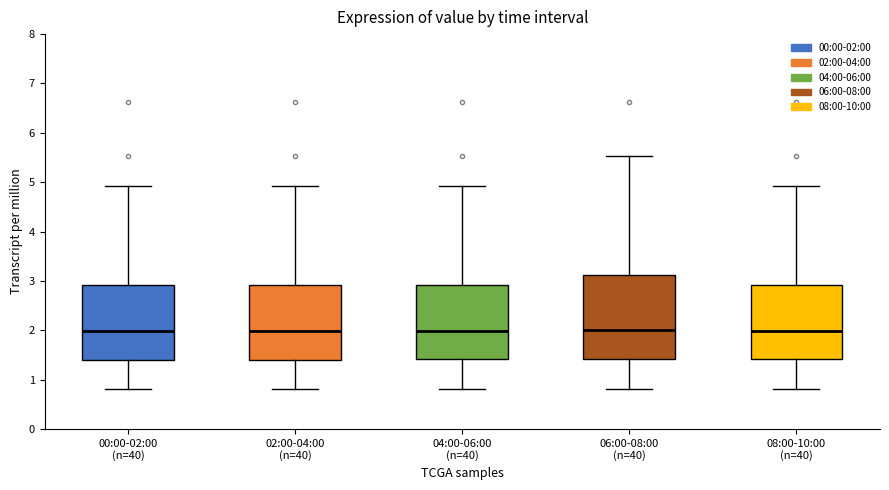

Reading left to right, read every box against the y-axis: the position of its median line, the range the box covers, and the ends of its whiskers. The values are not printed on the chart, so give them approximately, as read against the axis.

00:00-02:00 (n=40): median 2.0, box 1.4 to 2.9, whiskers 0.8 to 4.9
02:00-04:00 (n=40): median 2.0, box 1.4 to 2.9, whiskers 0.8 to 4.9
04:00-06:00 (n=40): median 2.0, box 1.4 to 2.9, whiskers 0.8 to 4.9
06:00-08:00 (n=40): median 2.0, box 1.4 to 3.1, whiskers 0.8 to 5.5
08:00-10:00 (n=40): median 2.0, box 1.4 to 2.9, whiskers 0.8 to 4.9